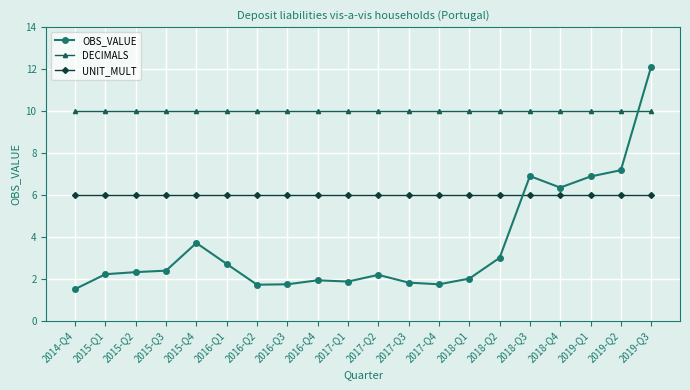

The value of UNIT_MULT at 2017-Q2 is 2.2. True or false?

False